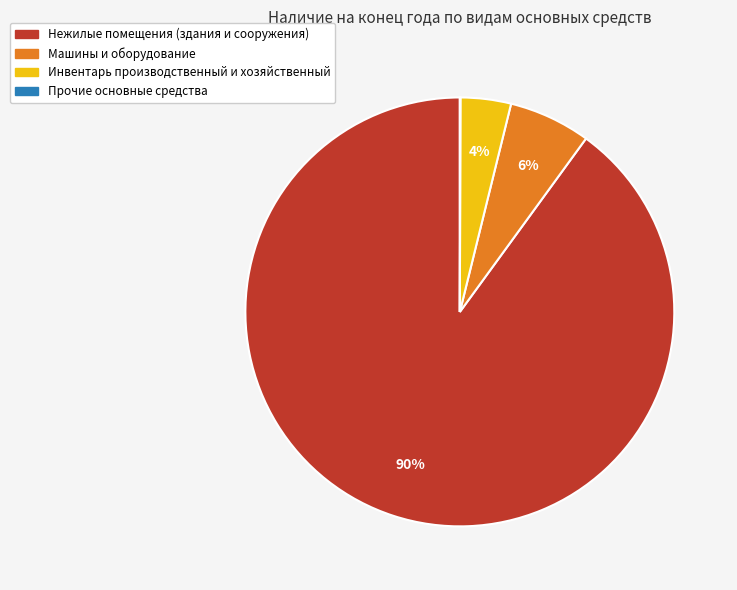

True or false: Инвентарь производственный и хозяйственный accounts for 4% of the total.

True